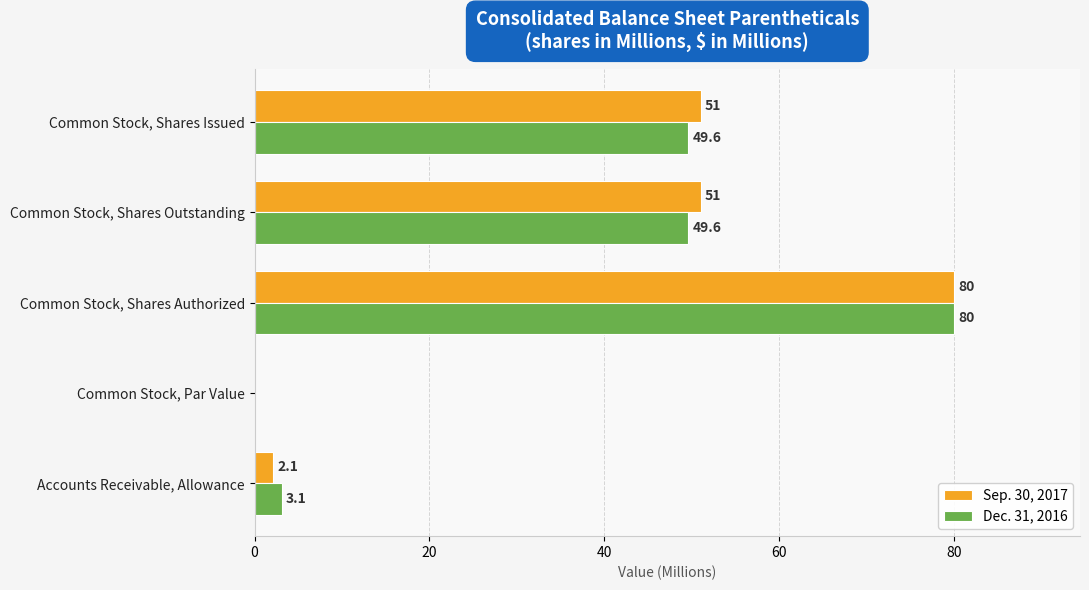

True or false: Dec. 31, 2016 has a value of 80.0 at Common Stock, Shares Authorized.

True